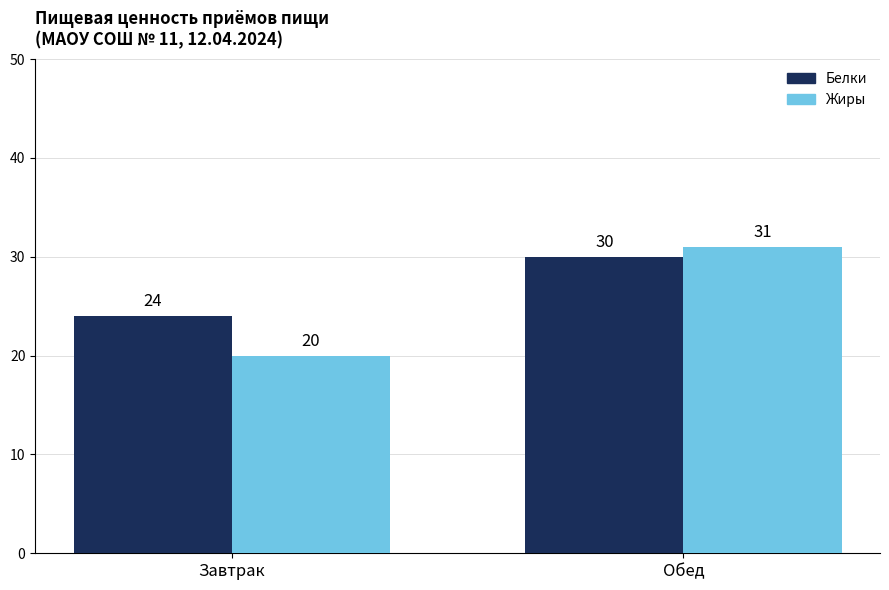

The value of Белки at Обед is 30. True or false?

True